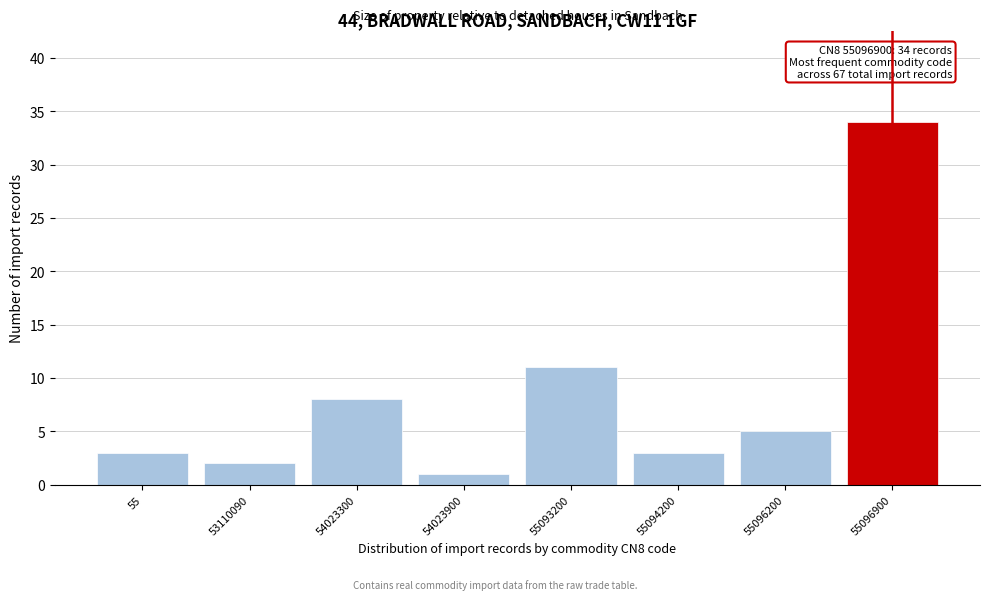

Reading left to right, extract all data points from this chart.

55=3	53110090=2	54023300=8	54023900=1	55093200=11	55094200=3	55096200=5	55096900=34